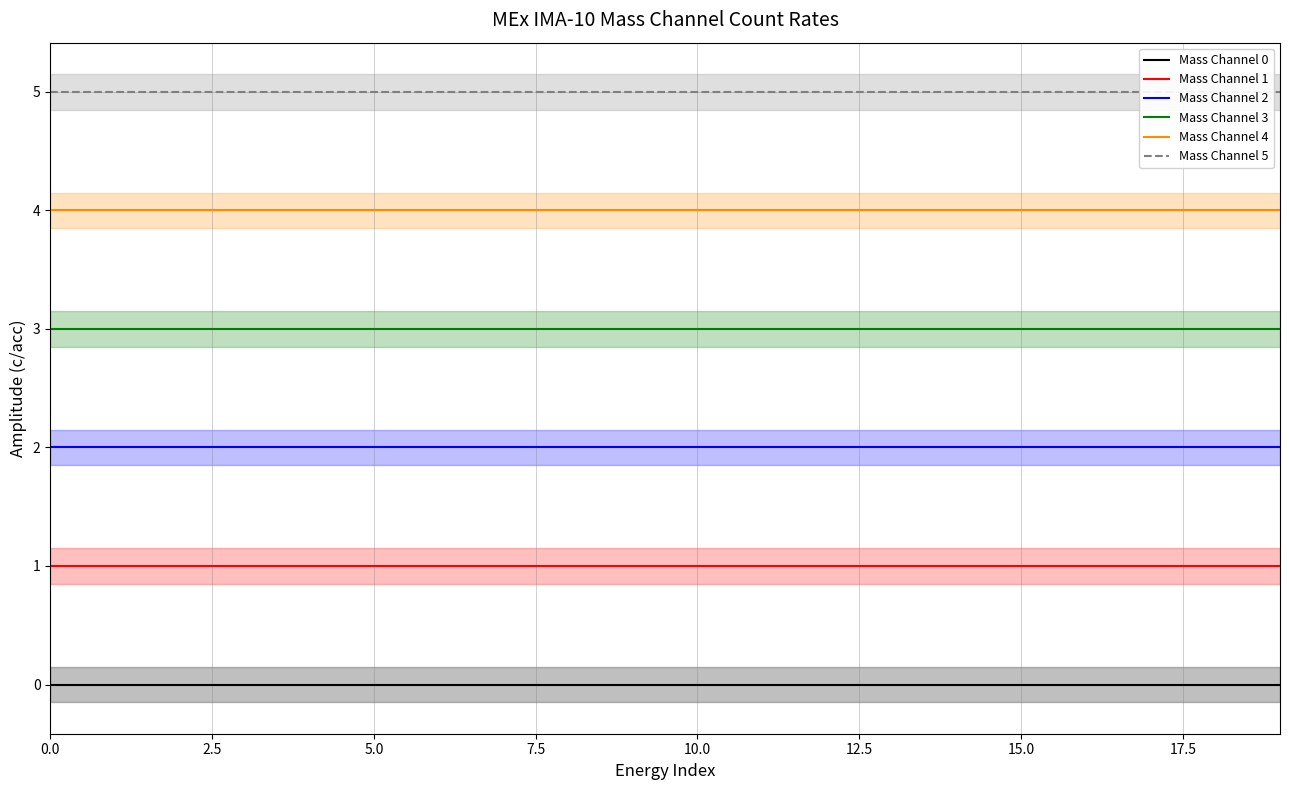

What is the label of the 3rd point from the right?

17